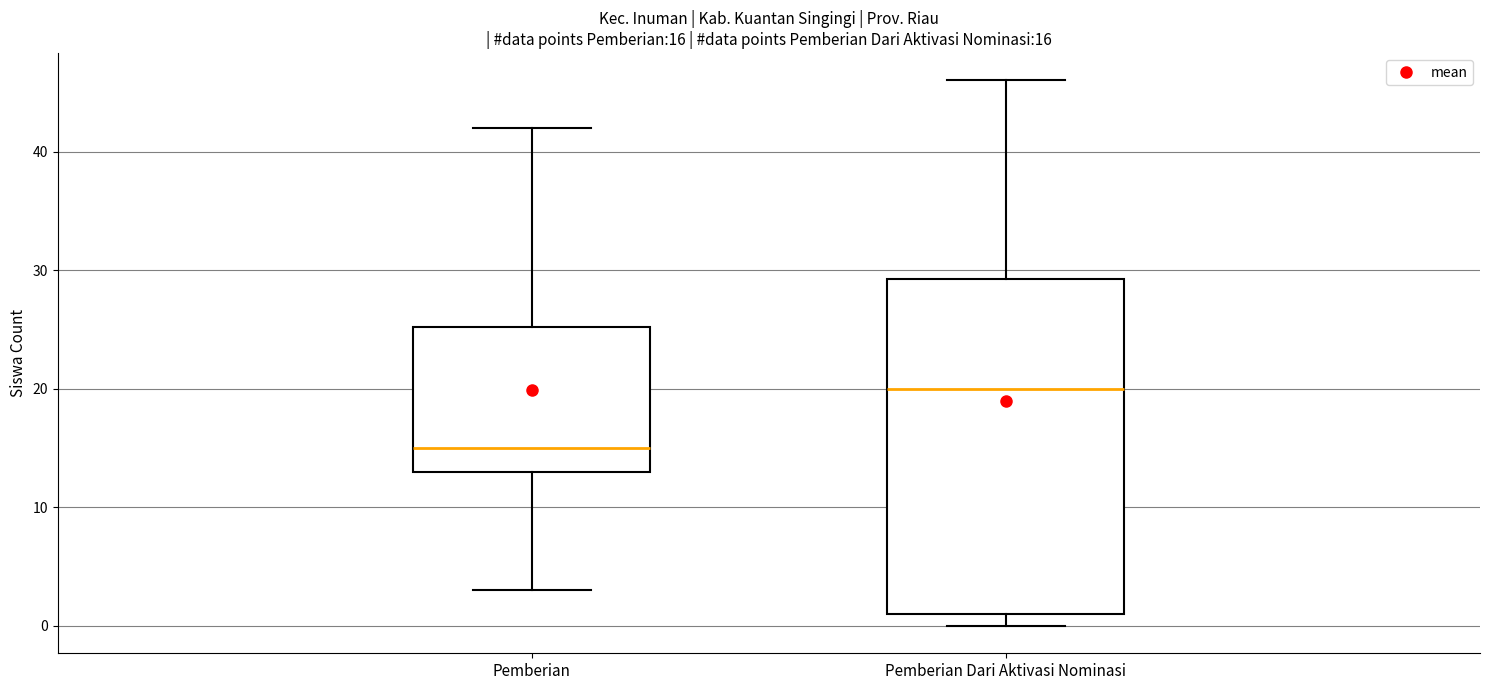

Comparing the boxes themselves (not the whiskers), which one is the tallest?

Pemberian Dari Aktivasi Nominasi